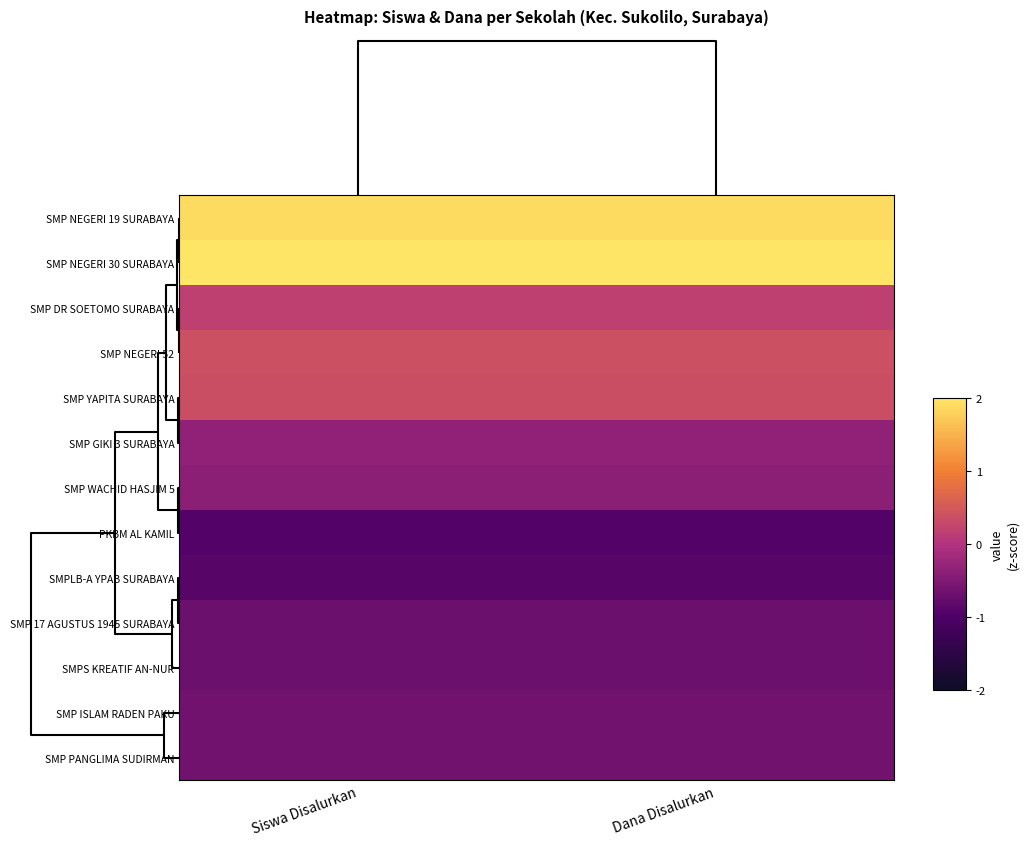

Which series has the largest range (max minus min)?

PKBM AL KAMIL